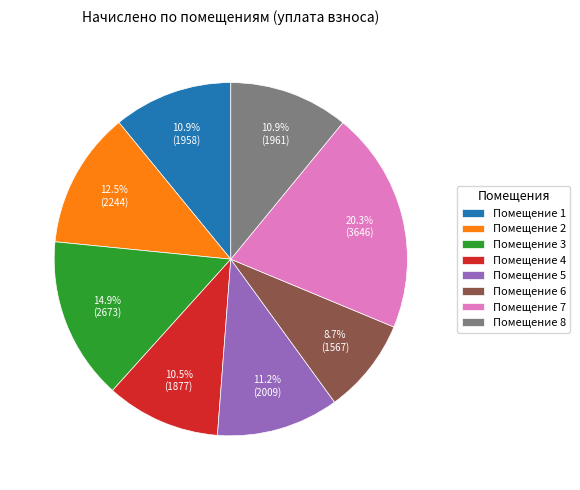

Which category has the biggest portion of the pie?

Помещение 7